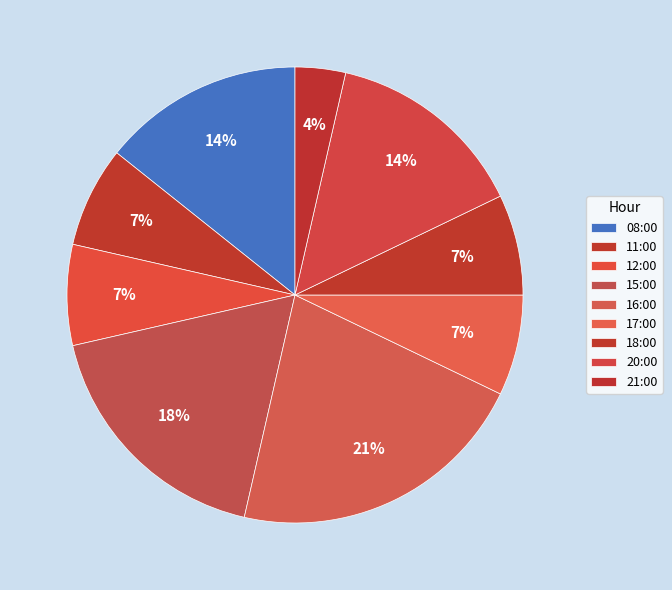

The 16:00 slice represents 21% of the pie. True or false?

True